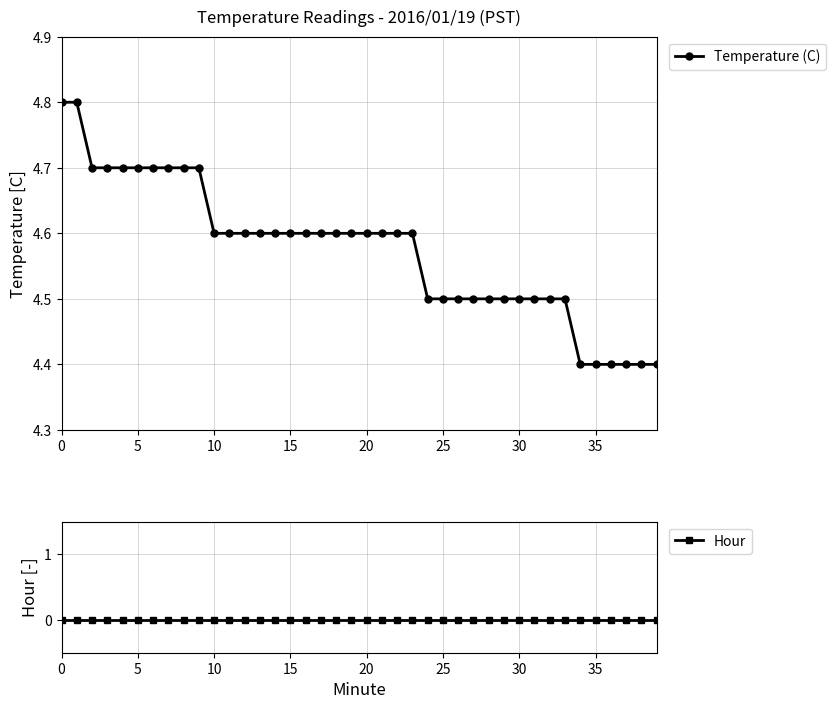

Count the Temperature (C) values in the range 4 to 5.

40